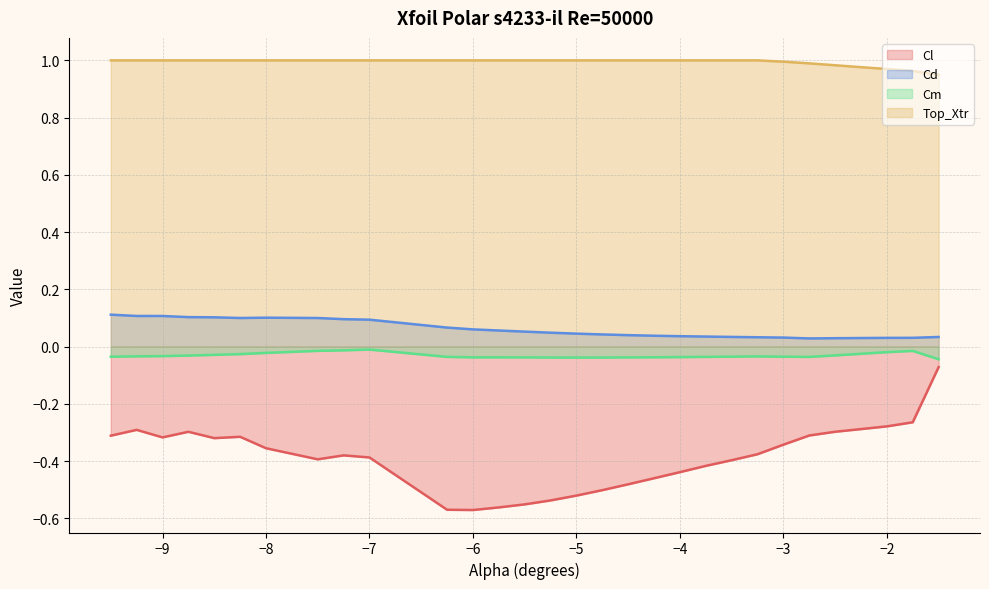

At -2.5, list the series in order from smallest to largest.

Cl, Cm, Cd, Top_Xtr